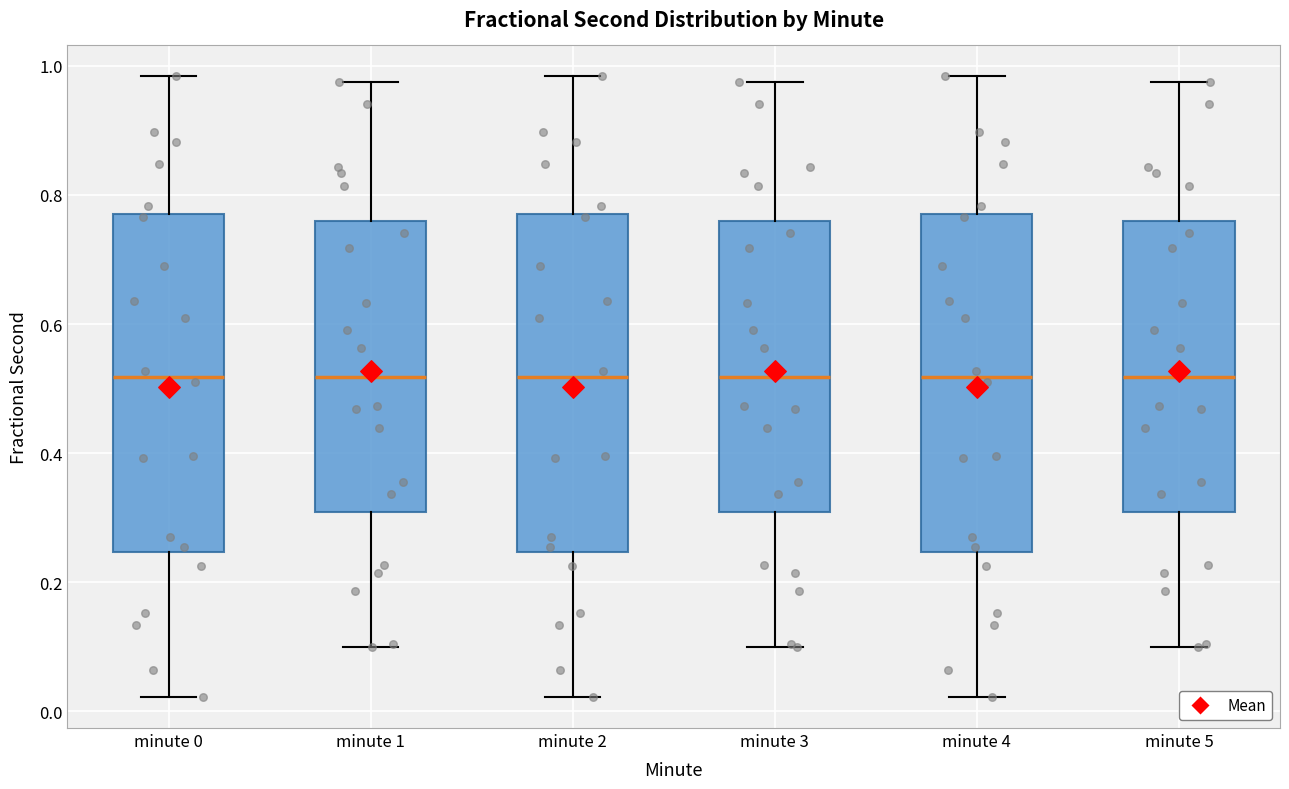

Reading left to right, read every box against the y-axis: the position of its median line, the range the box covers, and the ends of its whiskers. The values are not printed on the chart, so give them approximately, as read against the axis.

minute 0: median 0.52, box 0.24 to 0.76, whiskers 0.02 to 0.98
minute 1: median 0.52, box 0.30 to 0.76, whiskers 0.10 to 0.98
minute 2: median 0.52, box 0.24 to 0.76, whiskers 0.02 to 0.98
minute 3: median 0.52, box 0.30 to 0.76, whiskers 0.10 to 0.98
minute 4: median 0.52, box 0.24 to 0.76, whiskers 0.02 to 0.98
minute 5: median 0.52, box 0.30 to 0.76, whiskers 0.10 to 0.98